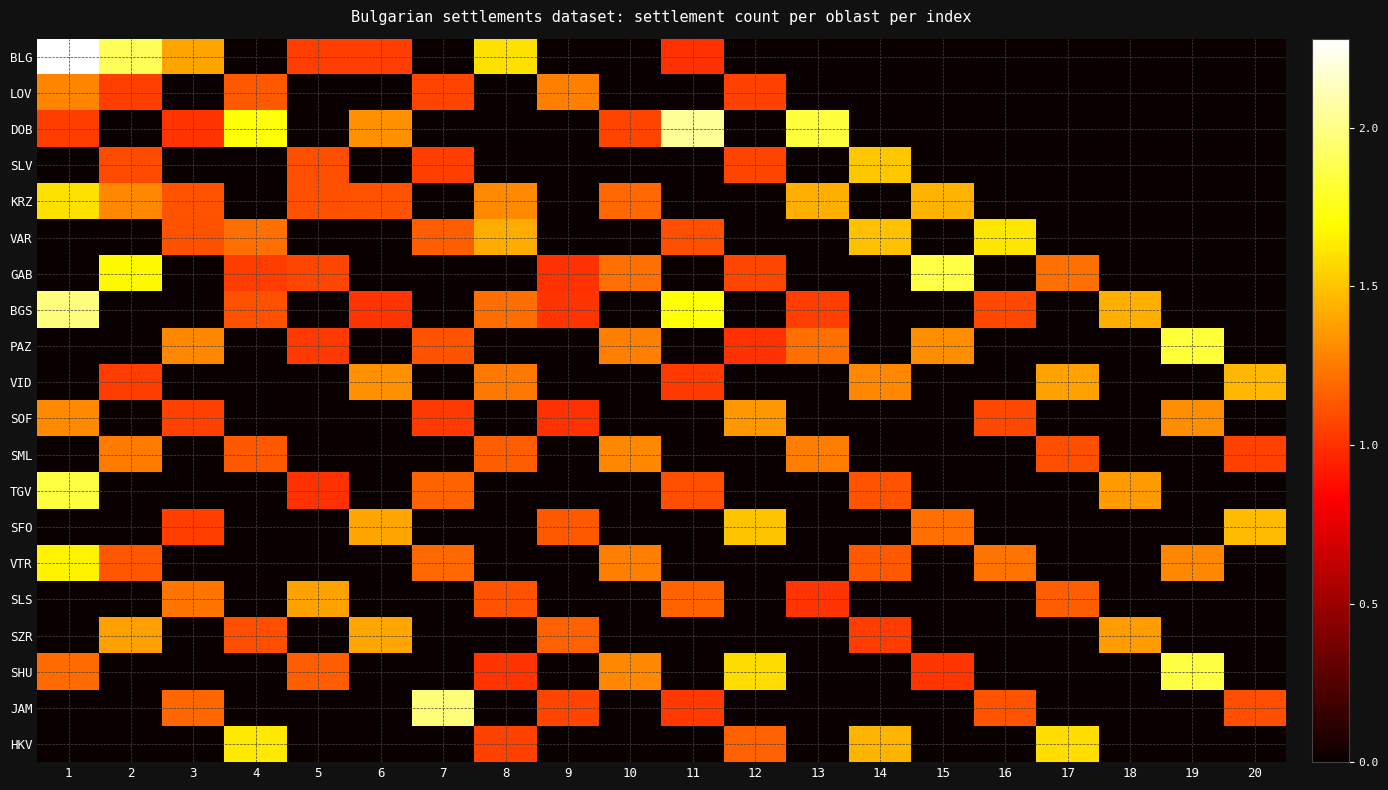

Reading left to right, what are all the values shown in this chart?

BLG: 1=2.3	2=1.9	3=1.4	4=0.0	5=1.1	6=1.1	7=0.0	8=1.6	9=0.0	10=0.0	11=1.0	12=0.0	13=0.0	14=0.0	15=0.0	16=0.0	17=0.0	18=0.0	19=0.0	20=0.0
LOV: 1=1.3	2=1.0	3=0.0	4=1.1	5=0.0	6=0.0	7=1.1	8=0.0	9=1.3	10=0.0	11=0.0	12=1.1	13=0.0	14=0.0	15=0.0	16=0.0	17=0.0	18=0.0	19=0.0	20=0.0
DOB: 1=1.0	2=0.0	3=1.0	4=1.7	5=0.0	6=1.3	7=0.0	8=0.0	9=0.0	10=1.1	11=2.0	12=0.0	13=1.8	14=0.0	15=0.0	16=0.0	17=0.0	18=0.0	19=0.0	20=0.0
SLV: 1=0.0	2=1.1	3=0.0	4=0.0	5=1.1	6=0.0	7=1.0	8=0.0	9=0.0	10=0.0	11=0.0	12=1.1	13=0.0	14=1.5	15=0.0	16=0.0	17=0.0	18=0.0	19=0.0	20=0.0
KRZ: 1=1.6	2=1.3	3=1.1	4=0.0	5=1.1	6=1.1	7=0.0	8=1.3	9=0.0	10=1.2	11=0.0	12=0.0	13=1.4	14=0.0	15=1.4	16=0.0	17=0.0	18=0.0	19=0.0	20=0.0
VAR: 1=0.0	2=0.0	3=1.1	4=1.2	5=0.0	6=0.0	7=1.2	8=1.4	9=0.0	10=0.0	11=1.1	12=0.0	13=0.0	14=1.5	15=0.0	16=1.6	17=0.0	18=0.0	19=0.0	20=0.0
GAB: 1=0.0	2=1.7	3=0.0	4=1.0	5=1.1	6=0.0	7=0.0	8=0.0	9=1.0	10=1.2	11=0.0	12=1.1	13=0.0	14=0.0	15=1.9	16=0.0	17=1.2	18=0.0	19=0.0	20=0.0
BGS: 1=2.0	2=0.0	3=0.0	4=1.1	5=0.0	6=1.0	7=0.0	8=1.2	9=1.0	10=0.0	11=1.7	12=0.0	13=1.0	14=0.0	15=0.0	16=1.1	17=0.0	18=1.4	19=0.0	20=0.0
PAZ: 1=0.0	2=0.0	3=1.3	4=0.0	5=1.0	6=0.0	7=1.1	8=0.0	9=0.0	10=1.3	11=0.0	12=1.0	13=1.2	14=0.0	15=1.3	16=0.0	17=0.0	18=0.0	19=1.8	20=0.0
VID: 1=0.0	2=1.0	3=0.0	4=0.0	5=0.0	6=1.3	7=0.0	8=1.2	9=0.0	10=0.0	11=1.0	12=0.0	13=0.0	14=1.3	15=0.0	16=0.0	17=1.4	18=0.0	19=0.0	20=1.5
SOF: 1=1.3	2=0.0	3=1.1	4=0.0	5=0.0	6=0.0	7=1.0	8=0.0	9=1.0	10=0.0	11=0.0	12=1.4	13=0.0	14=0.0	15=0.0	16=1.1	17=0.0	18=0.0	19=1.3	20=0.0
SML: 1=0.0	2=1.3	3=0.0	4=1.1	5=0.0	6=0.0	7=0.0	8=1.1	9=0.0	10=1.3	11=0.0	12=0.0	13=1.3	14=0.0	15=0.0	16=0.0	17=1.1	18=0.0	19=0.0	20=1.1
TGV: 1=1.8	2=0.0	3=0.0	4=0.0	5=1.0	6=0.0	7=1.2	8=0.0	9=0.0	10=0.0	11=1.1	12=0.0	13=0.0	14=1.1	15=0.0	16=0.0	17=0.0	18=1.4	19=0.0	20=0.0
SFO: 1=0.0	2=0.0	3=1.0	4=0.0	5=0.0	6=1.4	7=0.0	8=0.0	9=1.1	10=0.0	11=0.0	12=1.5	13=0.0	14=0.0	15=1.2	16=0.0	17=0.0	18=0.0	19=0.0	20=1.5
VTR: 1=1.7	2=1.1	3=0.0	4=0.0	5=0.0	6=0.0	7=1.2	8=0.0	9=0.0	10=1.3	11=0.0	12=0.0	13=0.0	14=1.1	15=0.0	16=1.2	17=0.0	18=0.0	19=1.3	20=0.0
SLS: 1=0.0	2=0.0	3=1.2	4=0.0	5=1.4	6=0.0	7=0.0	8=1.1	9=0.0	10=0.0	11=1.2	12=0.0	13=1.0	14=0.0	15=0.0	16=0.0	17=1.2	18=0.0	19=0.0	20=0.0
SZR: 1=0.0	2=1.4	3=0.0	4=1.1	5=0.0	6=1.4	7=0.0	8=0.0	9=1.2	10=0.0	11=0.0	12=0.0	13=0.0	14=1.0	15=0.0	16=0.0	17=0.0	18=1.4	19=0.0	20=0.0
SHU: 1=1.2	2=0.0	3=0.0	4=0.0	5=1.2	6=0.0	7=0.0	8=1.0	9=0.0	10=1.3	11=0.0	12=1.6	13=0.0	14=0.0	15=1.0	16=0.0	17=0.0	18=0.0	19=1.8	20=0.0
JAM: 1=0.0	2=0.0	3=1.2	4=0.0	5=0.0	6=0.0	7=2.0	8=0.0	9=1.1	10=0.0	11=1.0	12=0.0	13=0.0	14=0.0	15=0.0	16=1.1	17=0.0	18=0.0	19=0.0	20=1.1
HKV: 1=0.0	2=0.0	3=0.0	4=1.6	5=0.0	6=0.0	7=0.0	8=1.1	9=0.0	10=0.0	11=0.0	12=1.2	13=0.0	14=1.4	15=0.0	16=0.0	17=1.6	18=0.0	19=0.0	20=0.0